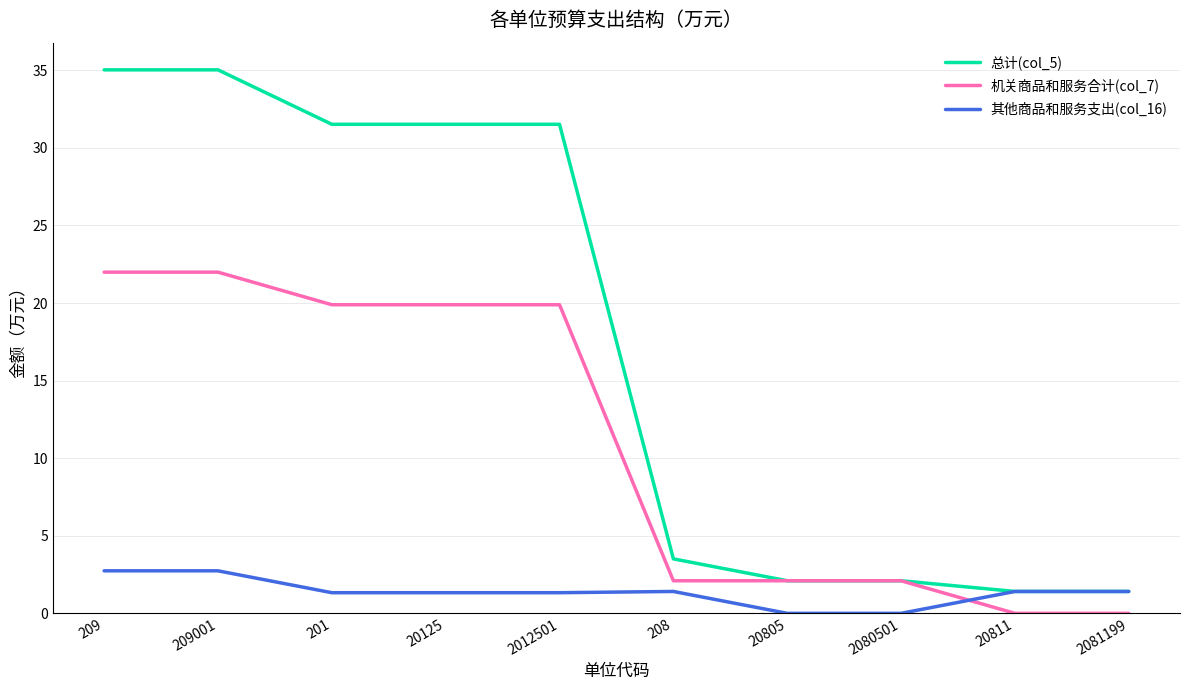

How many values in the 总计(col_5) series exceed 31?

5